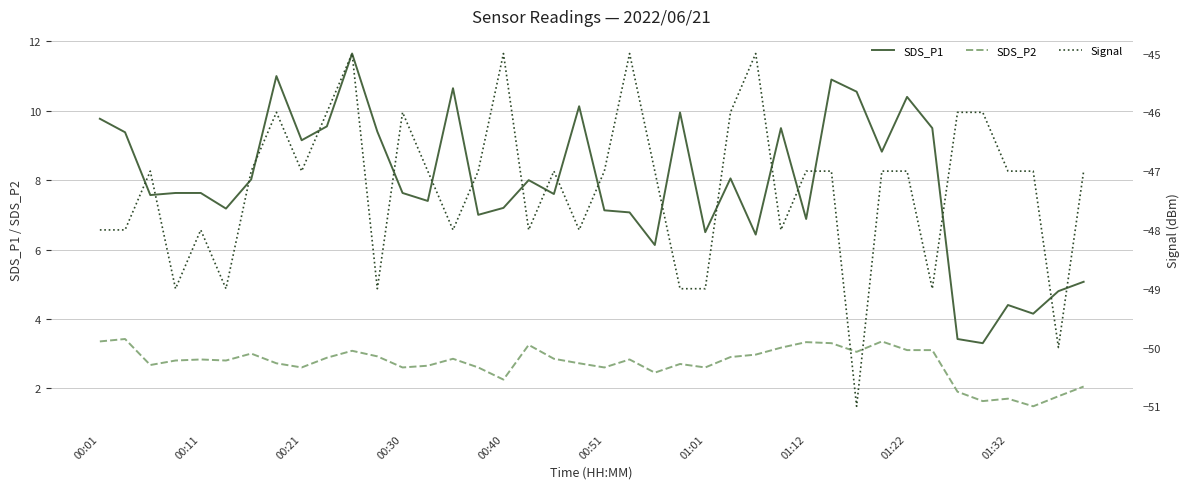

Which series has the widest spread of values?

SDS_P1